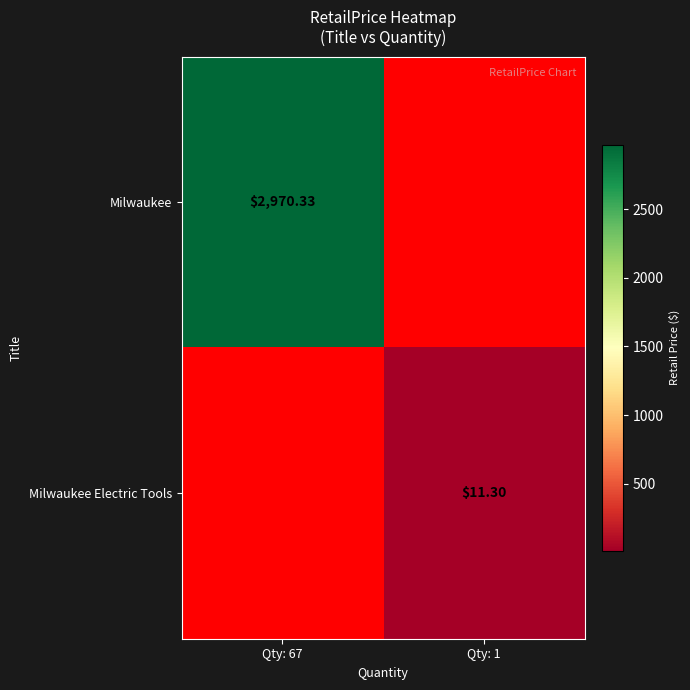

How many categories are shown in the chart?

2